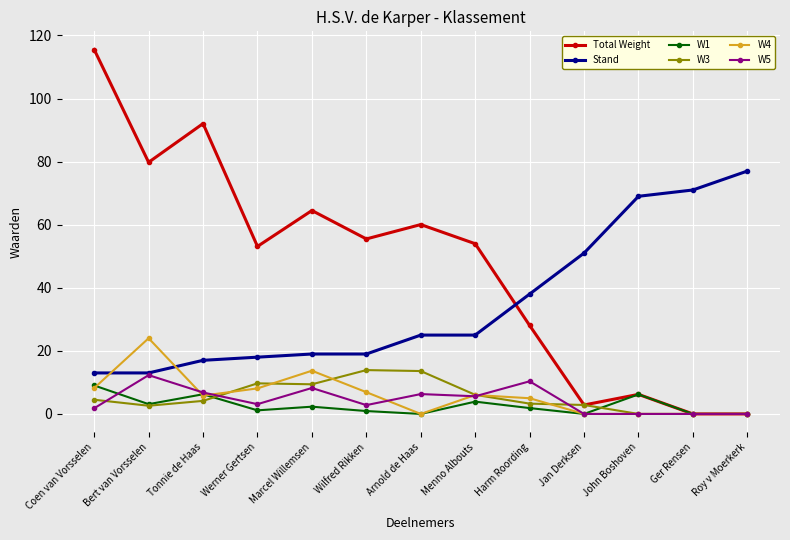

What is the maximum value shown in the chart?

115.5